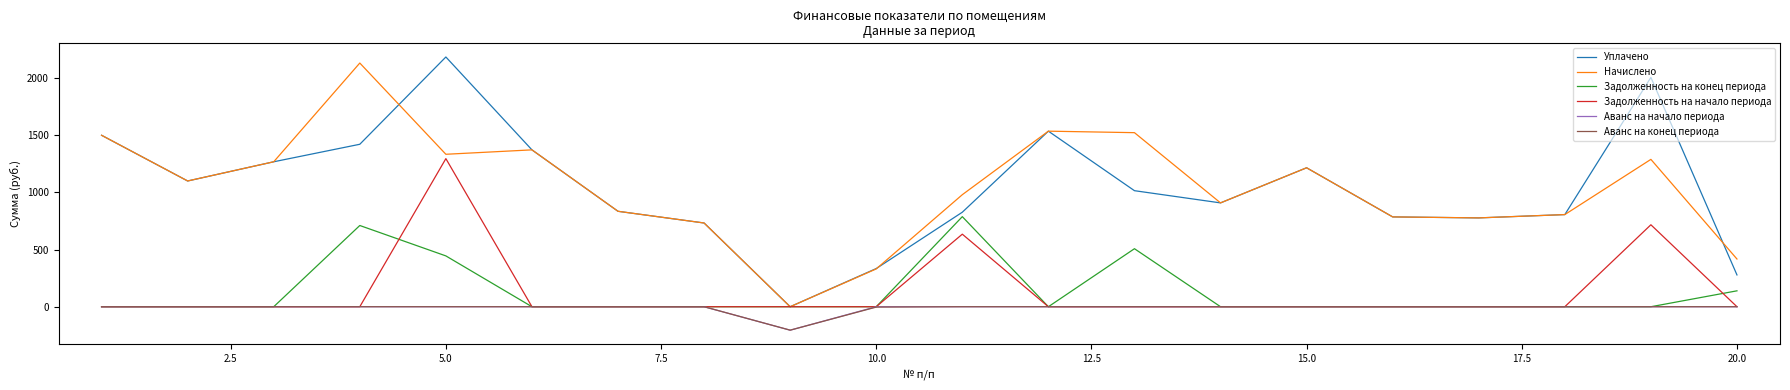

True or false: Аванс на начало периода and Начислено cross at least once.

False